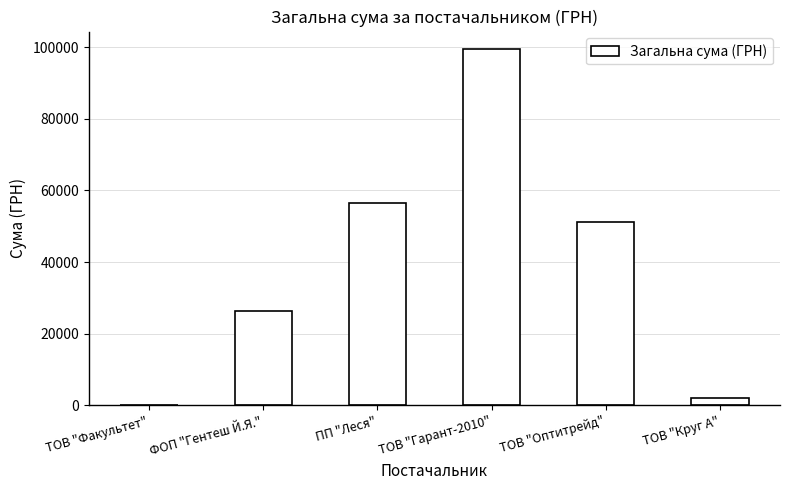

What is the average value?

39294.4